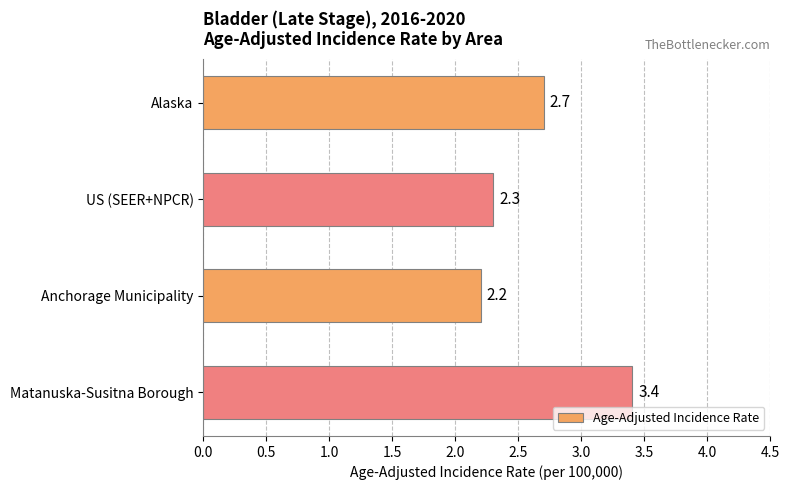

Rank the categories by value from lowest to highest.

Anchorage Municipality, US (SEER+NPCR), Alaska, Matanuska-Susitna Borough